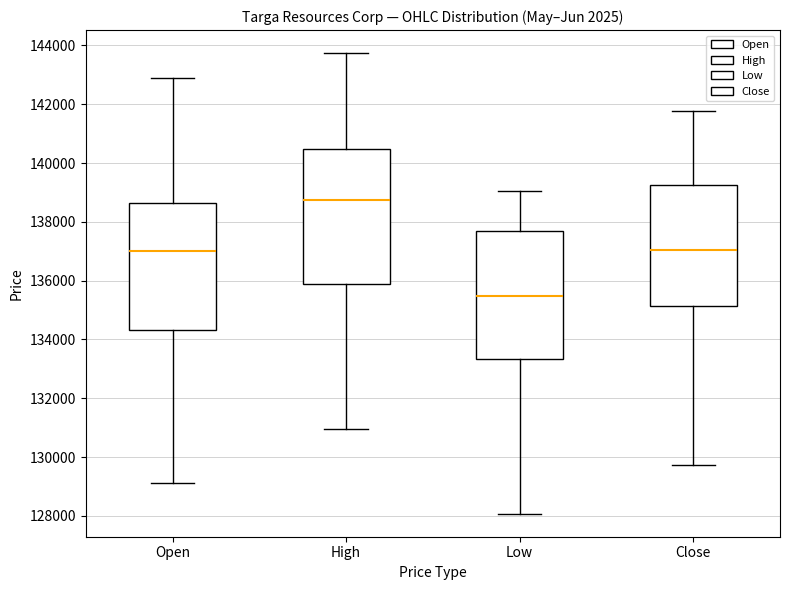

Where is the upper edge of the box for Open on the y-axis? The values are not printed on the chart, so give them approximately, as read against the axis.

138600